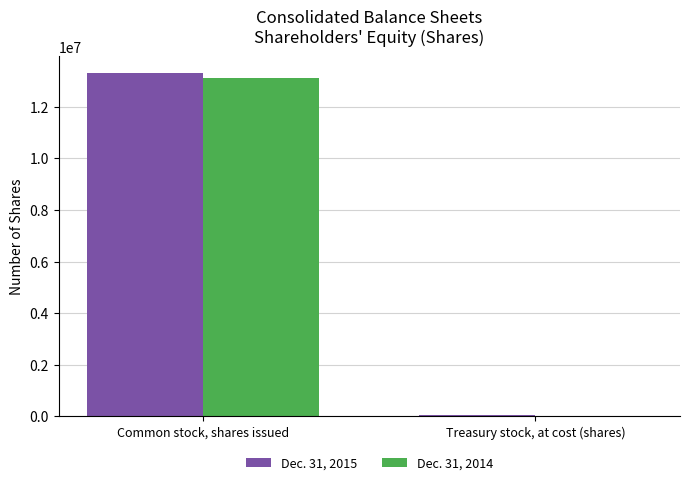

Which category has the highest value in the Dec. 31, 2014 series?

Common stock, shares issued